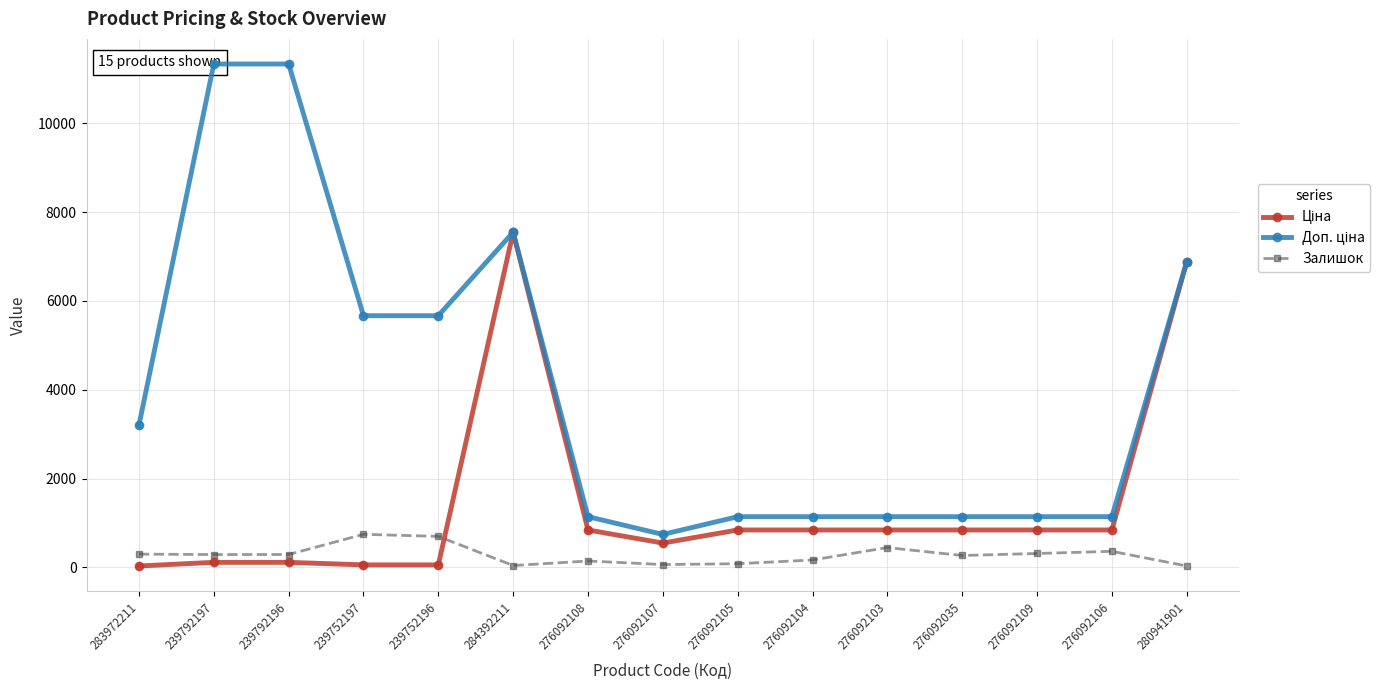

At which label does Доп. ціна reach its minimum?

276092107